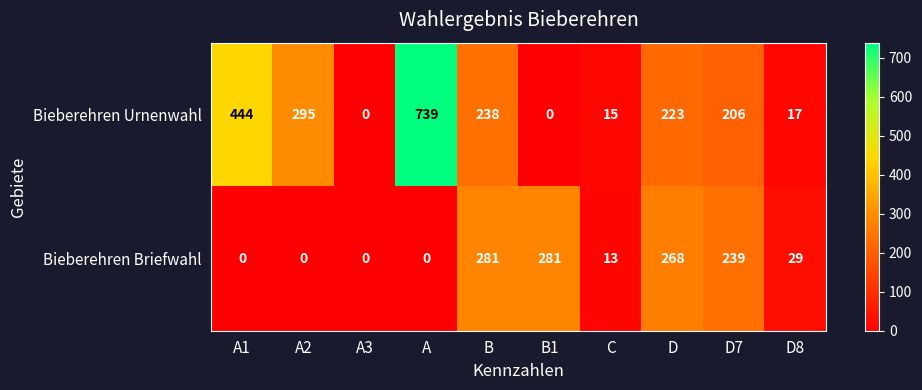

List the series in order of their peak value, lowest first.

Bieberehren Briefwahl, Bieberehren Urnenwahl